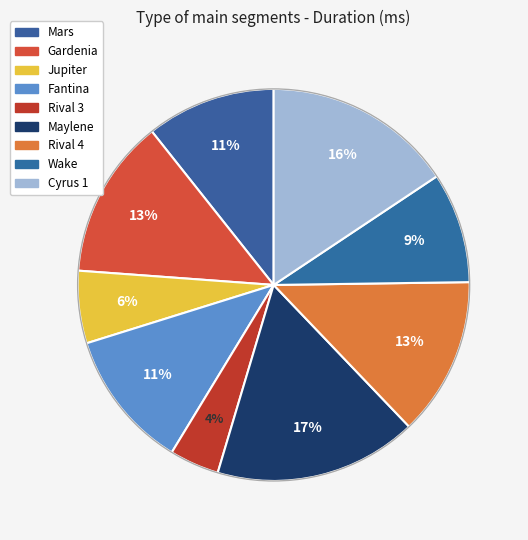

What is the ratio of the value at Cyrus 1 to the value at Rival 4?

1.2